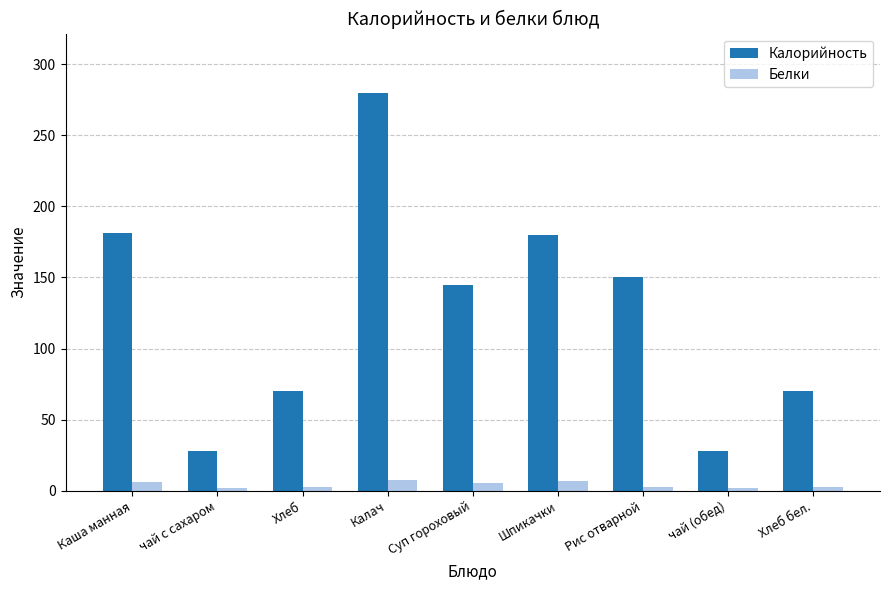

Which series has the widest spread of values?

Калорийность